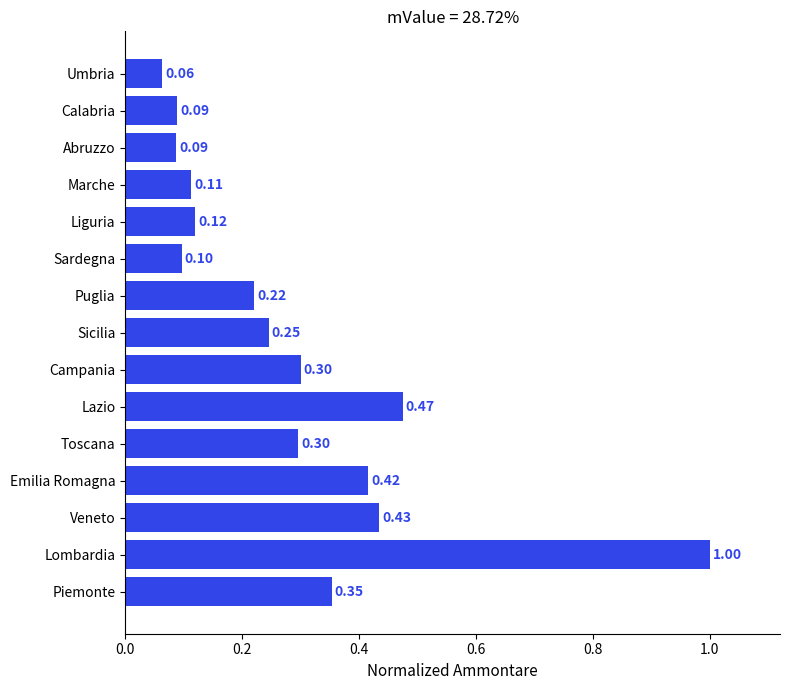

At which label is the value closest to 0?

Umbria